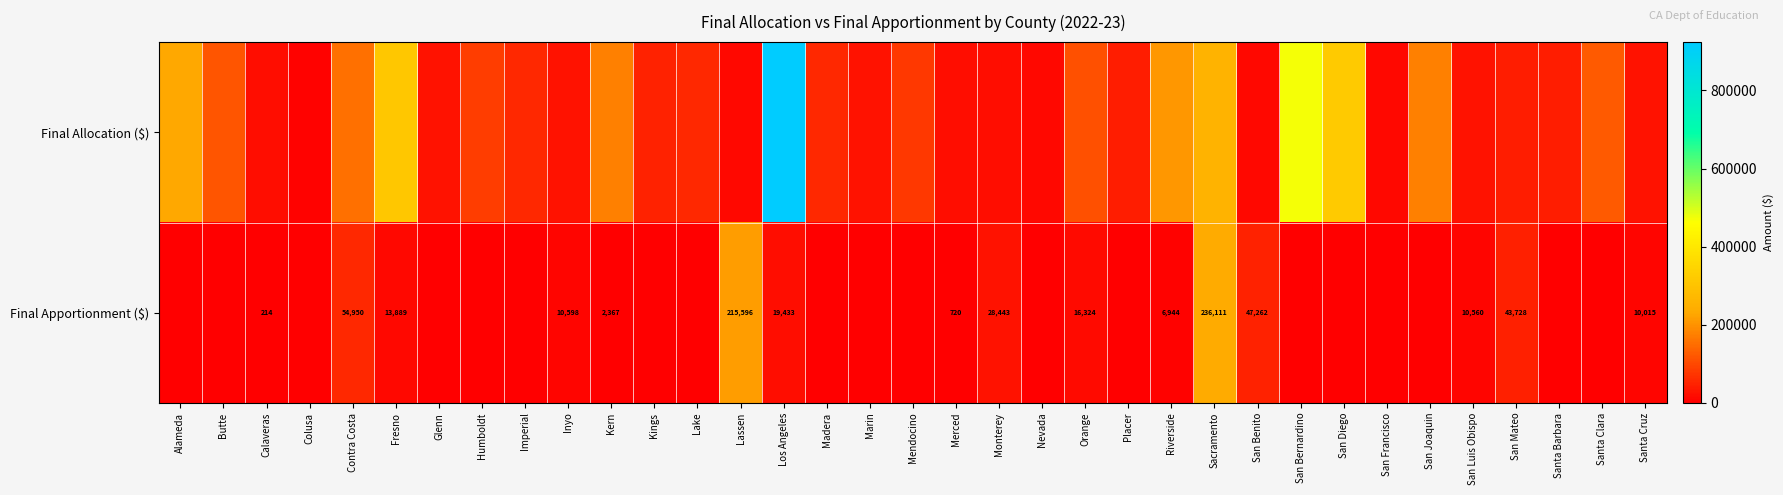

The Final Apportionment ($) series shows 574 at Kern. True or false?

False